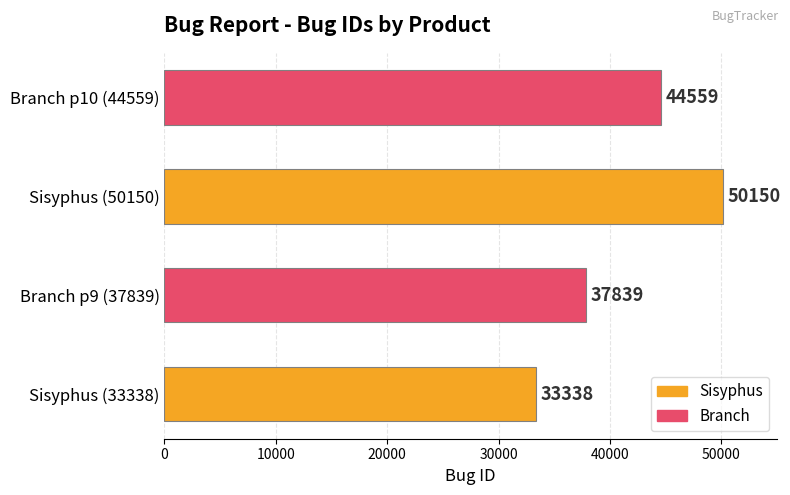

What is the difference between the maximum and second lowest values?

12311